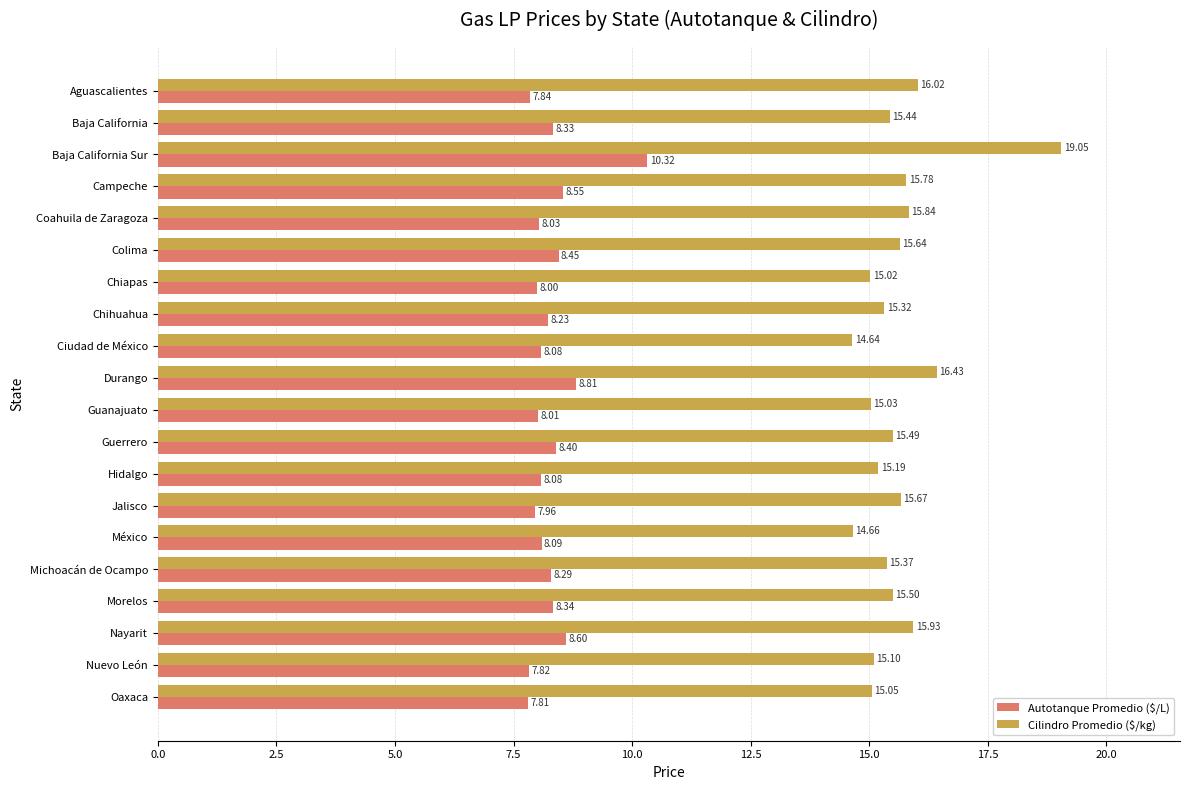

What is the difference between the second highest and second lowest values in the Cilindro Promedio ($/kg) series?

1.8